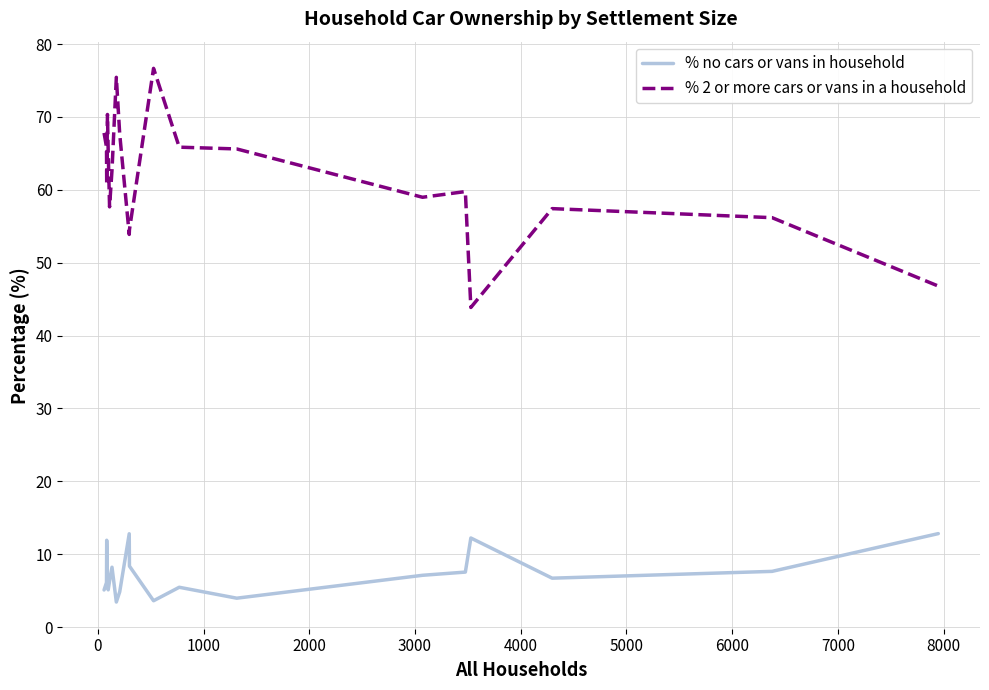

Which series has the largest range (max minus min)?

% 2 or more cars or vans in a household